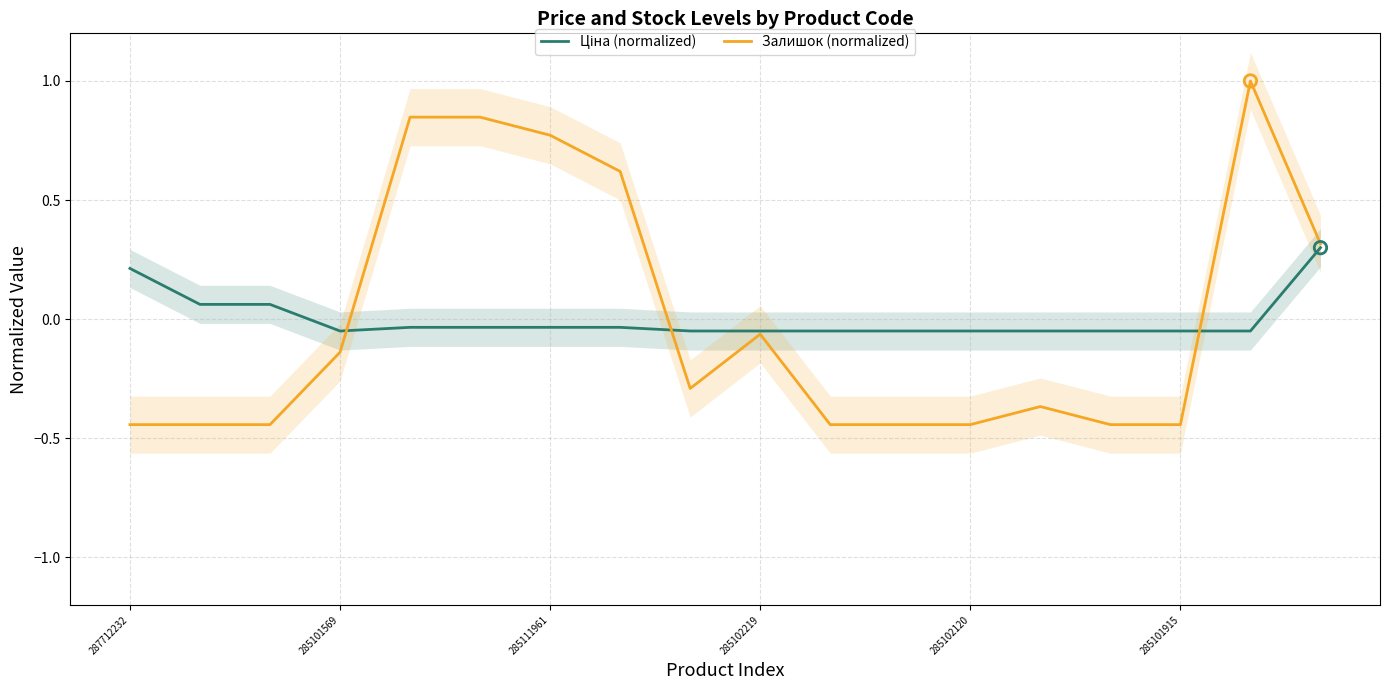

Where is Залишок (normalized) nearest to the value 0?

285102219